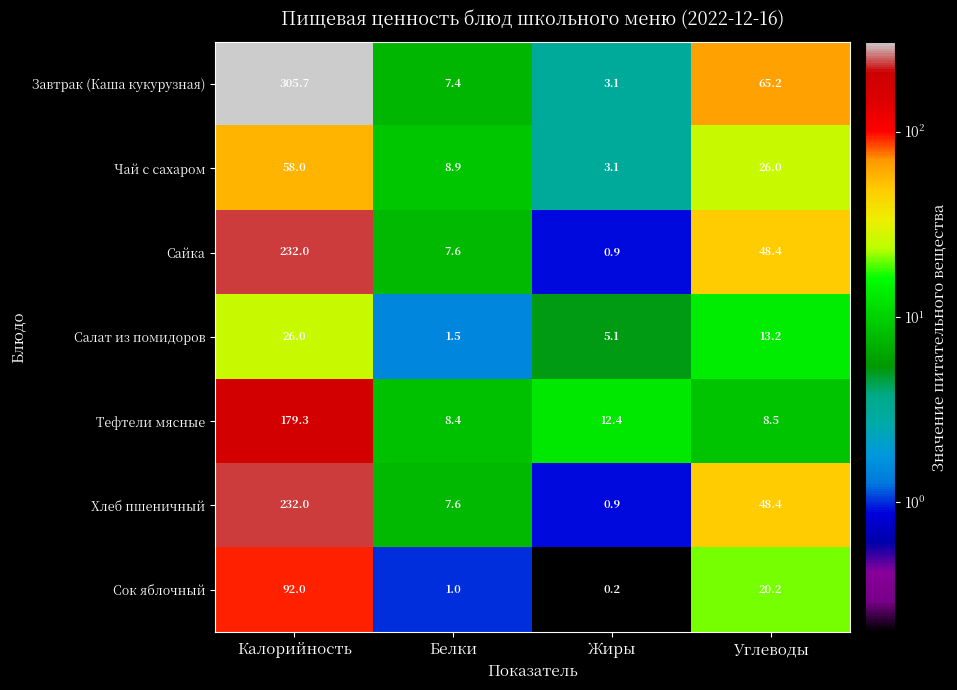

What is the sum of all Тефтели мясные values?

208.6